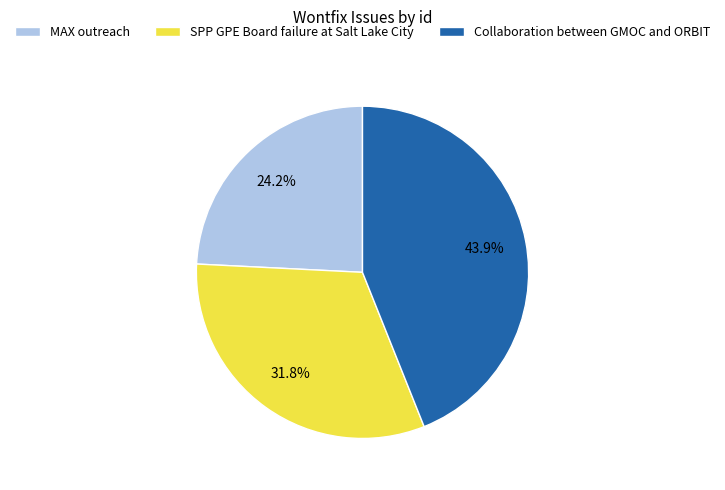

How many segments does this pie chart have?

3